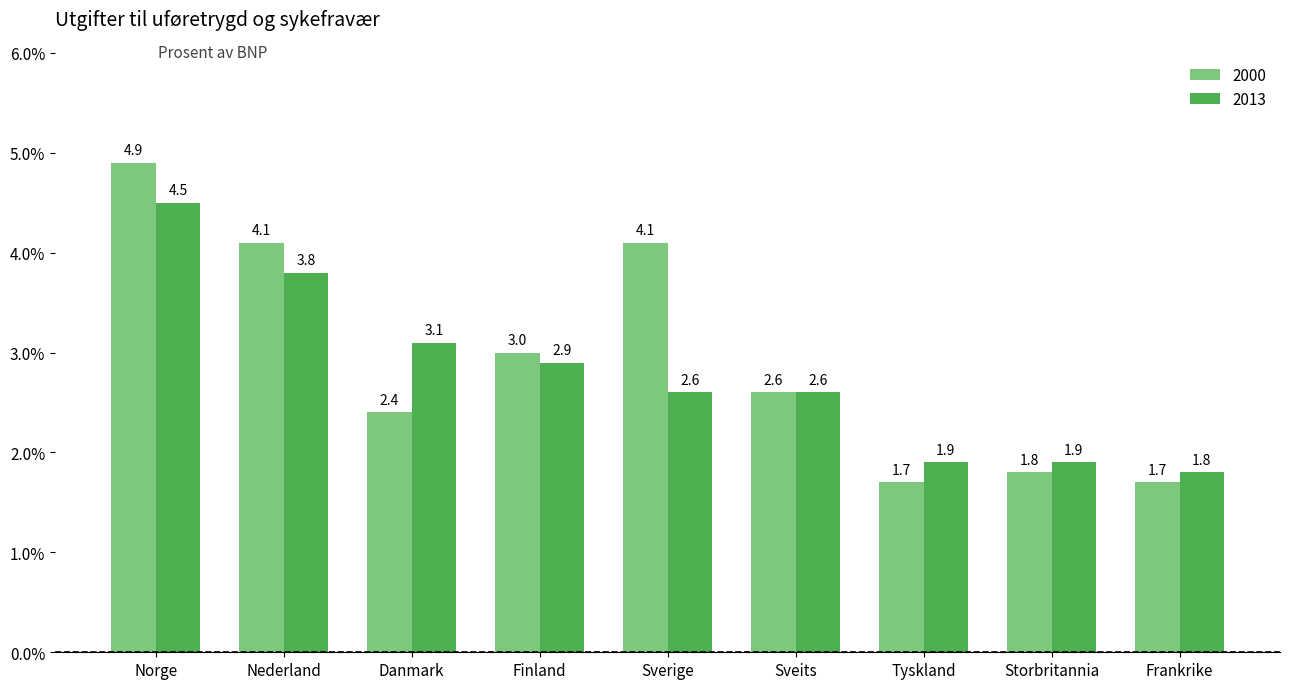

How many groups of bars are there?

9